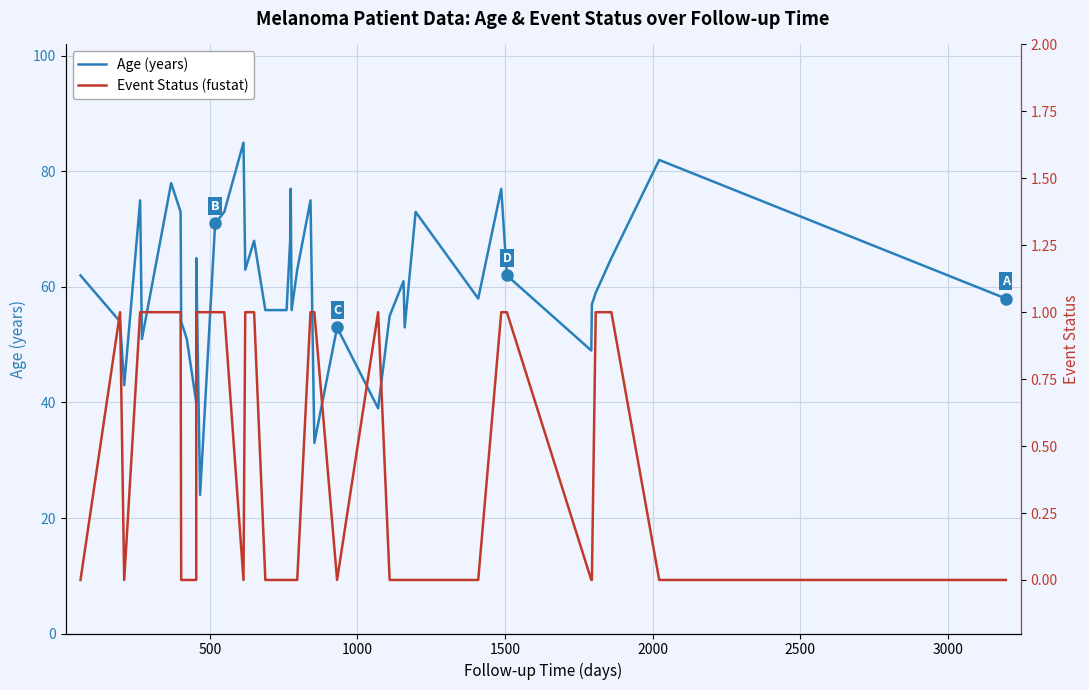

Rank the series by their maximum value, from highest to lowest.

Age (years), Event Status (fustat)